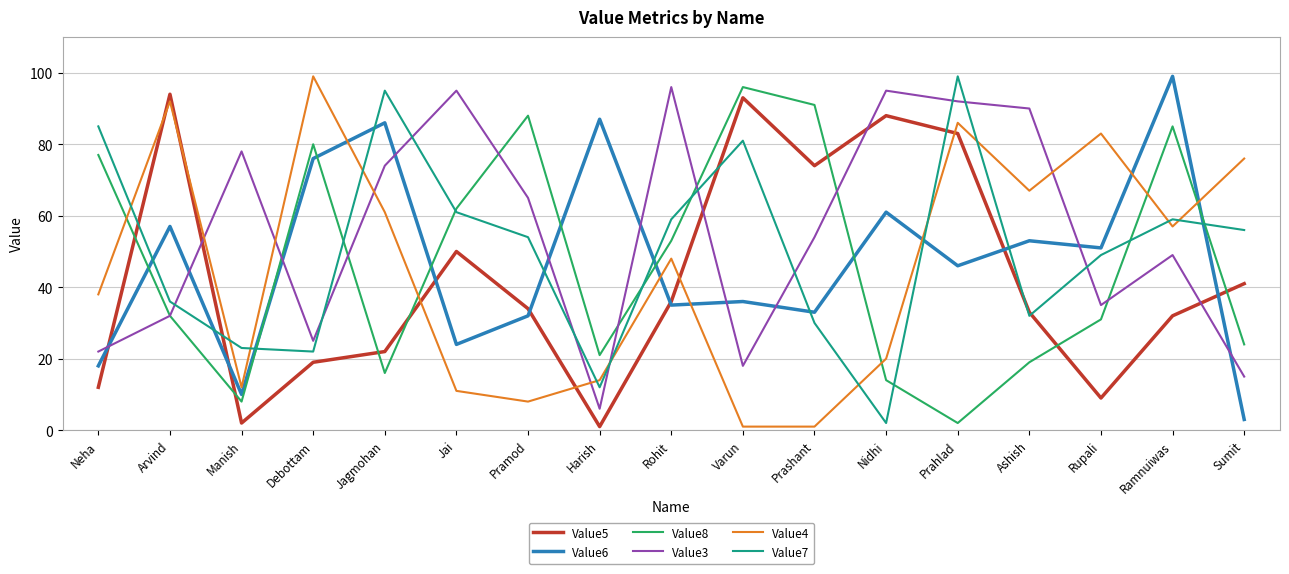

Between which two adjacent categories do Value3 and Value6 first intersect?

Neha and Arvind